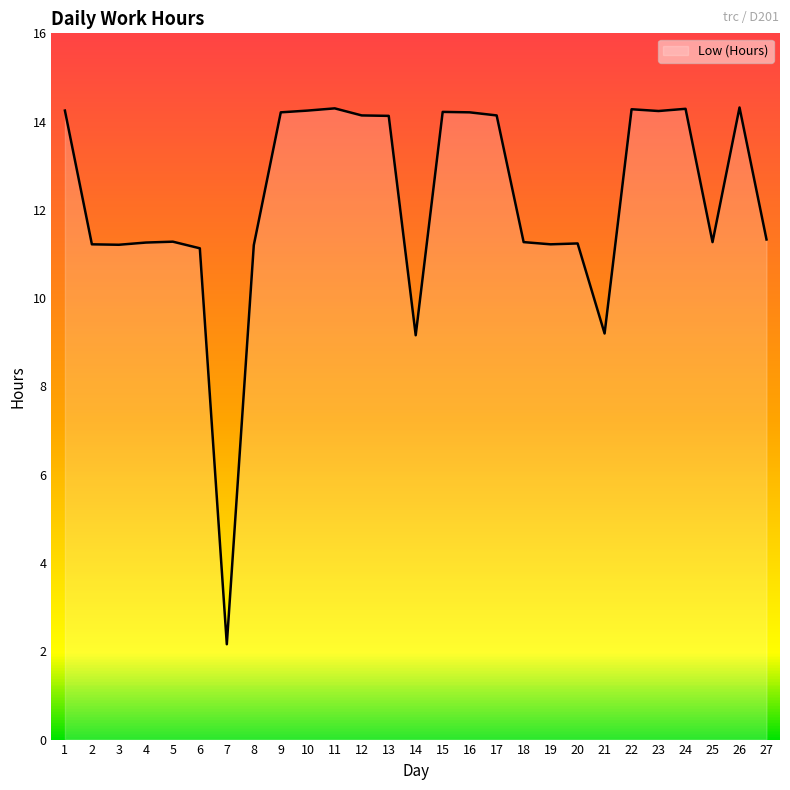

At which category does the chart reach its minimum across all series?

7